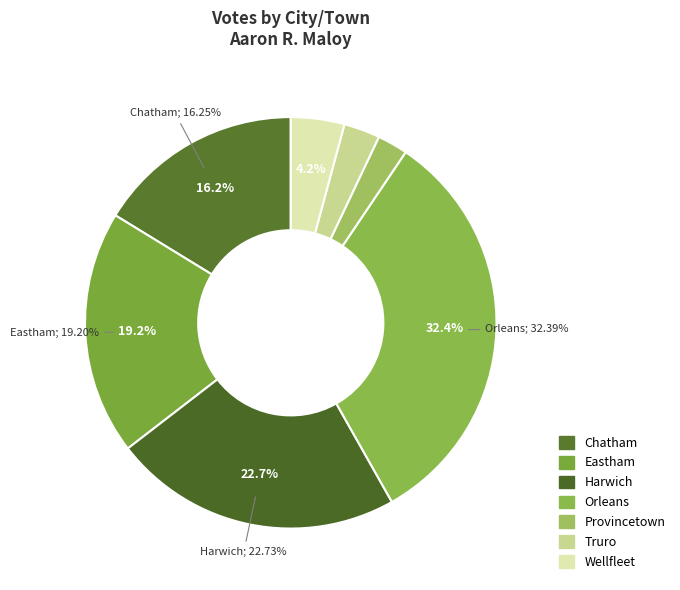

Is there a majority slice in this chart?

No